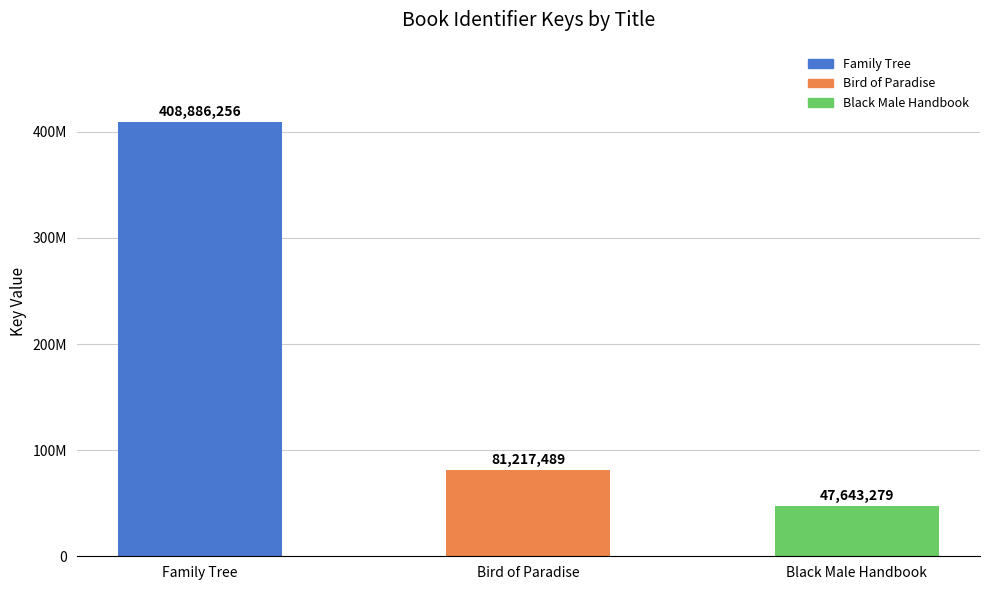

Are the bars horizontal?

No